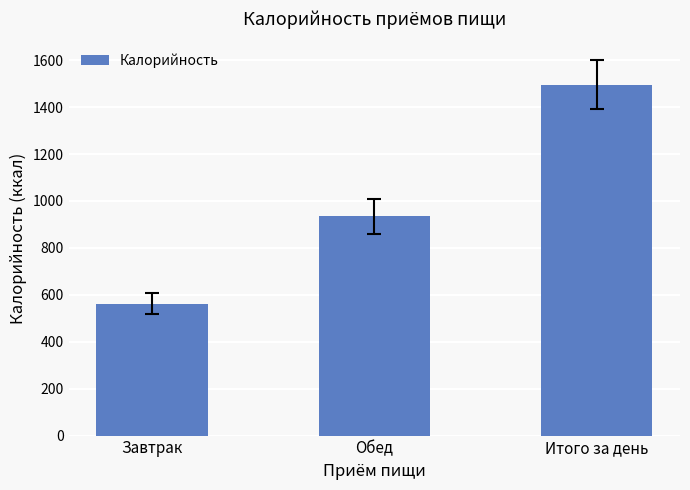

What is the maximum value shown in the chart?

1496.4